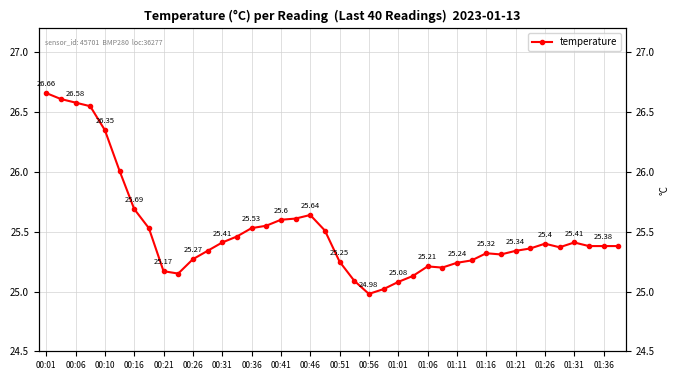

How many data points does each series have?

40